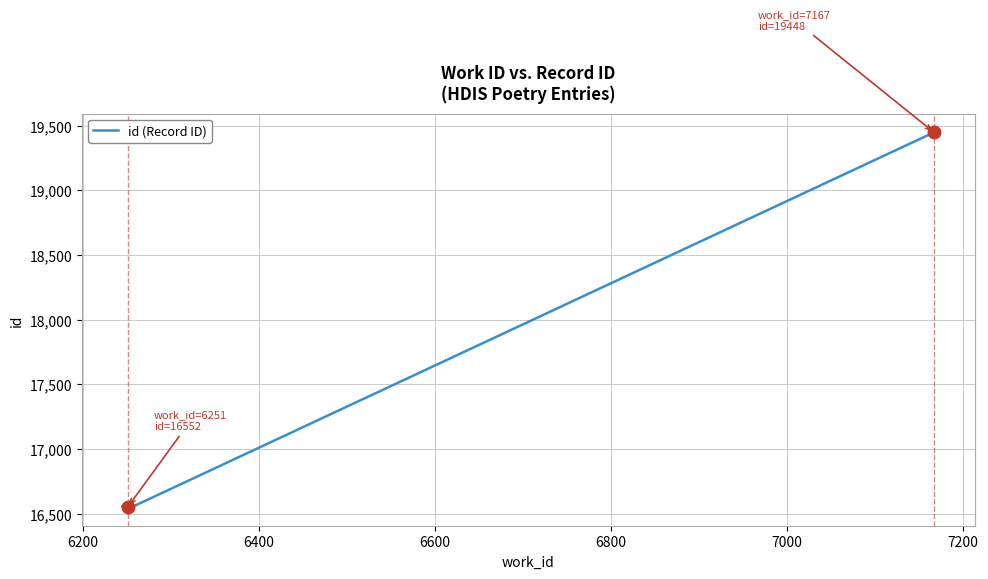

What is the minimum value shown in the chart?

16552